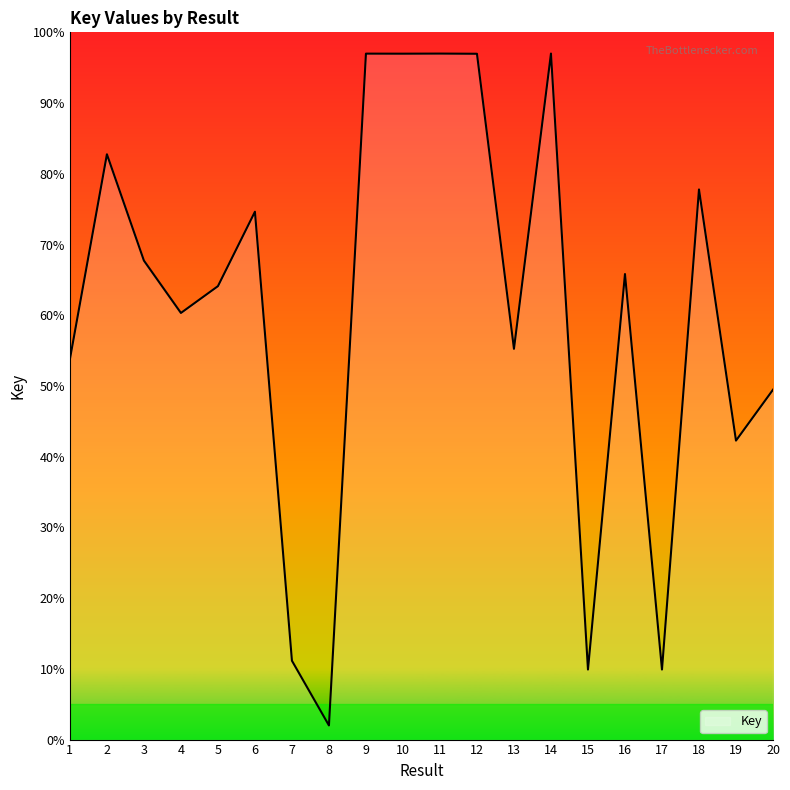

At which category does the chart reach its minimum across all series?

8